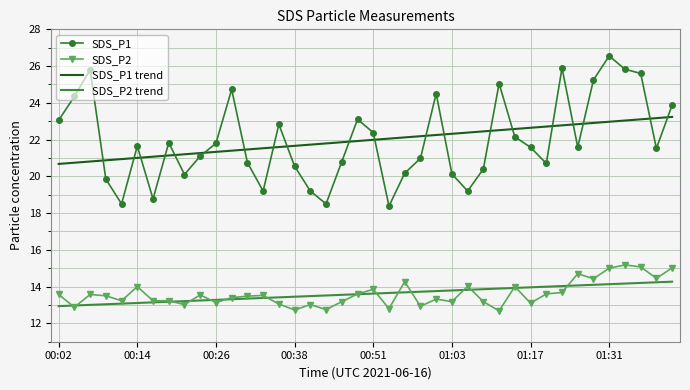

Rank the series by their maximum value, from lowest to highest.

SDS_P2 trend, SDS_P2, SDS_P1 trend, SDS_P1